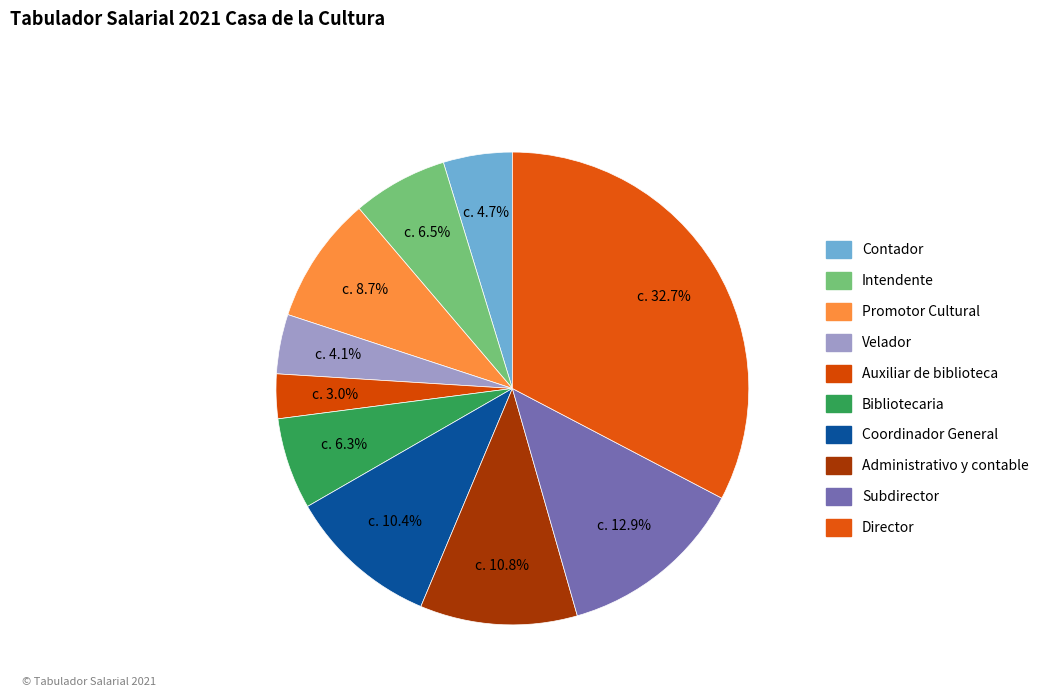

Does Bibliotecaria account for over 50% of the chart?

No